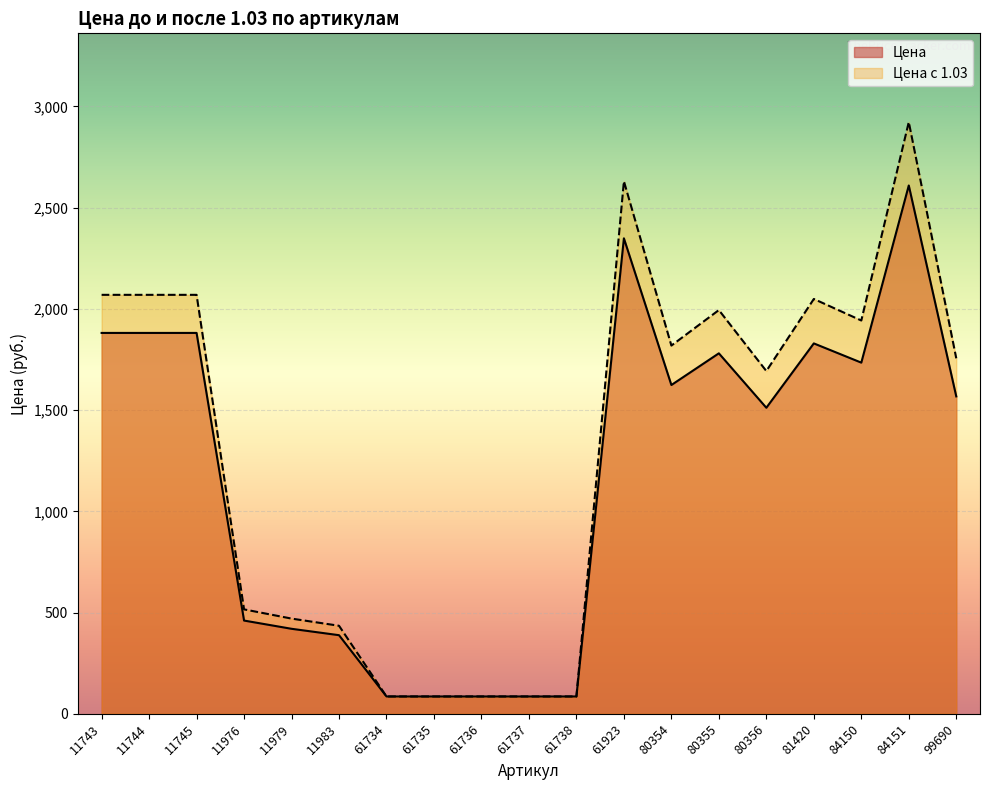

Rank the series at 81420 from highest to lowest value.

Цена с 1.03, Цена